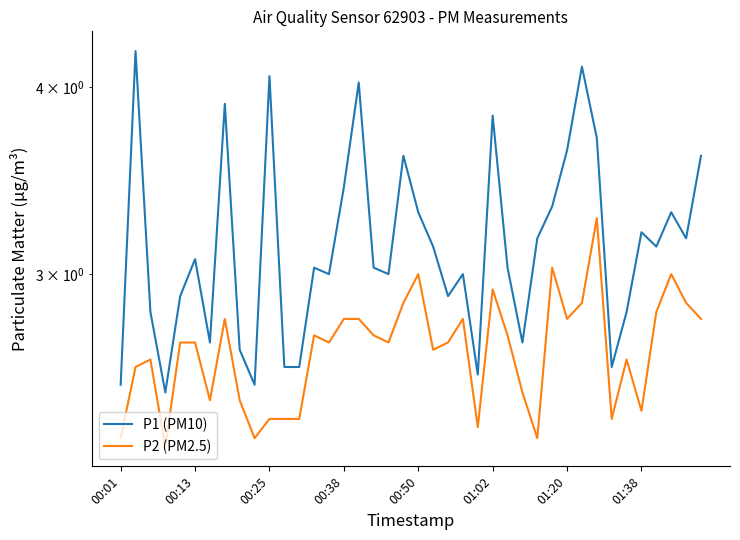

True or false: P2 (PM2.5) has more than 1 points higher than both neighbors.

True